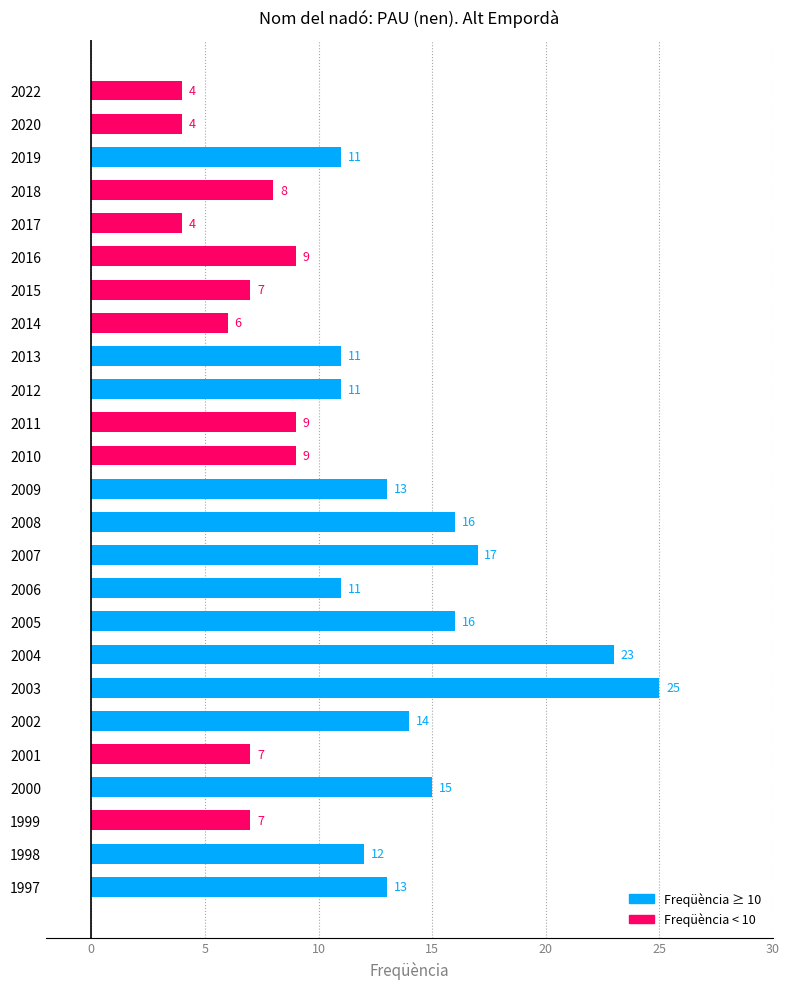

Where is the data nearest to the value 14?

2002